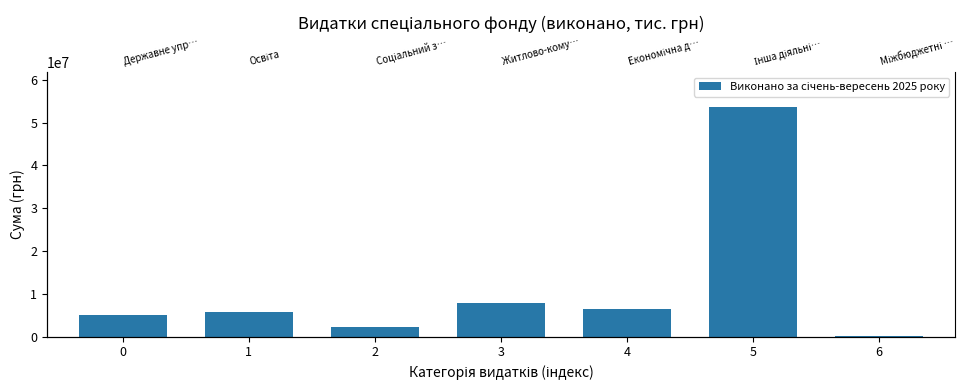

What is the difference between the values at 0 and 4?

1421448.3